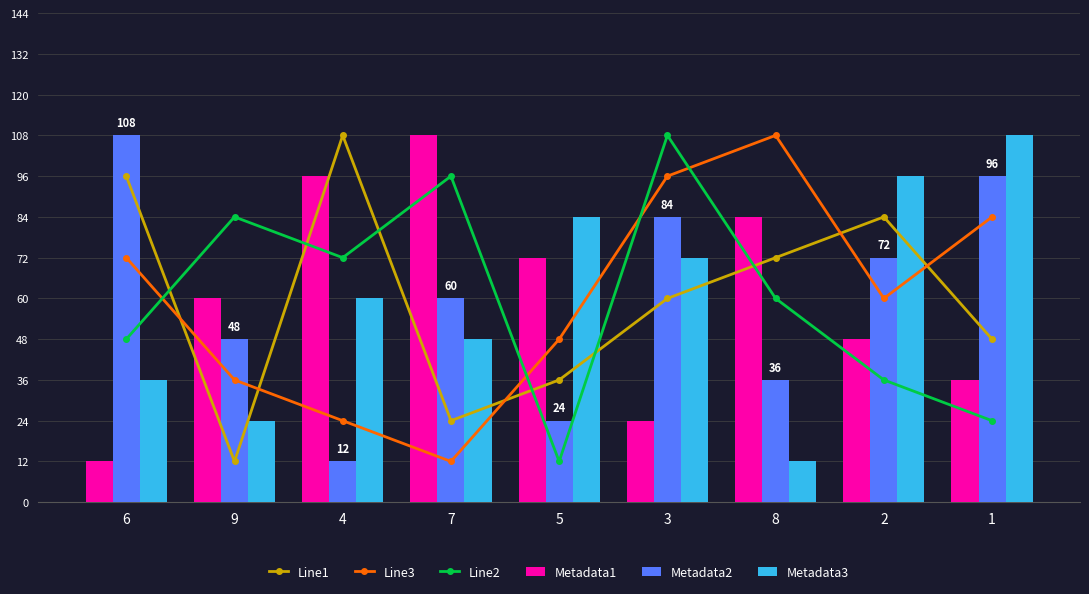

Reading left to right, extract all data points from this chart.

Line1: 6=8	9=1	4=9	7=2	5=3	3=5	8=6	2=7	1=4
Line3: 6=6	9=3	4=2	7=1	5=4	3=8	8=9	2=5	1=7
Line2: 6=4	9=7	4=6	7=8	5=1	3=9	8=5	2=3	1=2
Metadata1: 6=1	9=5	4=8	7=9	5=6	3=2	8=7	2=4	1=3
Metadata2: 6=9	9=4	4=1	7=5	5=2	3=7	8=3	2=6	1=8
Metadata3: 6=3	9=2	4=5	7=4	5=7	3=6	8=1	2=8	1=9